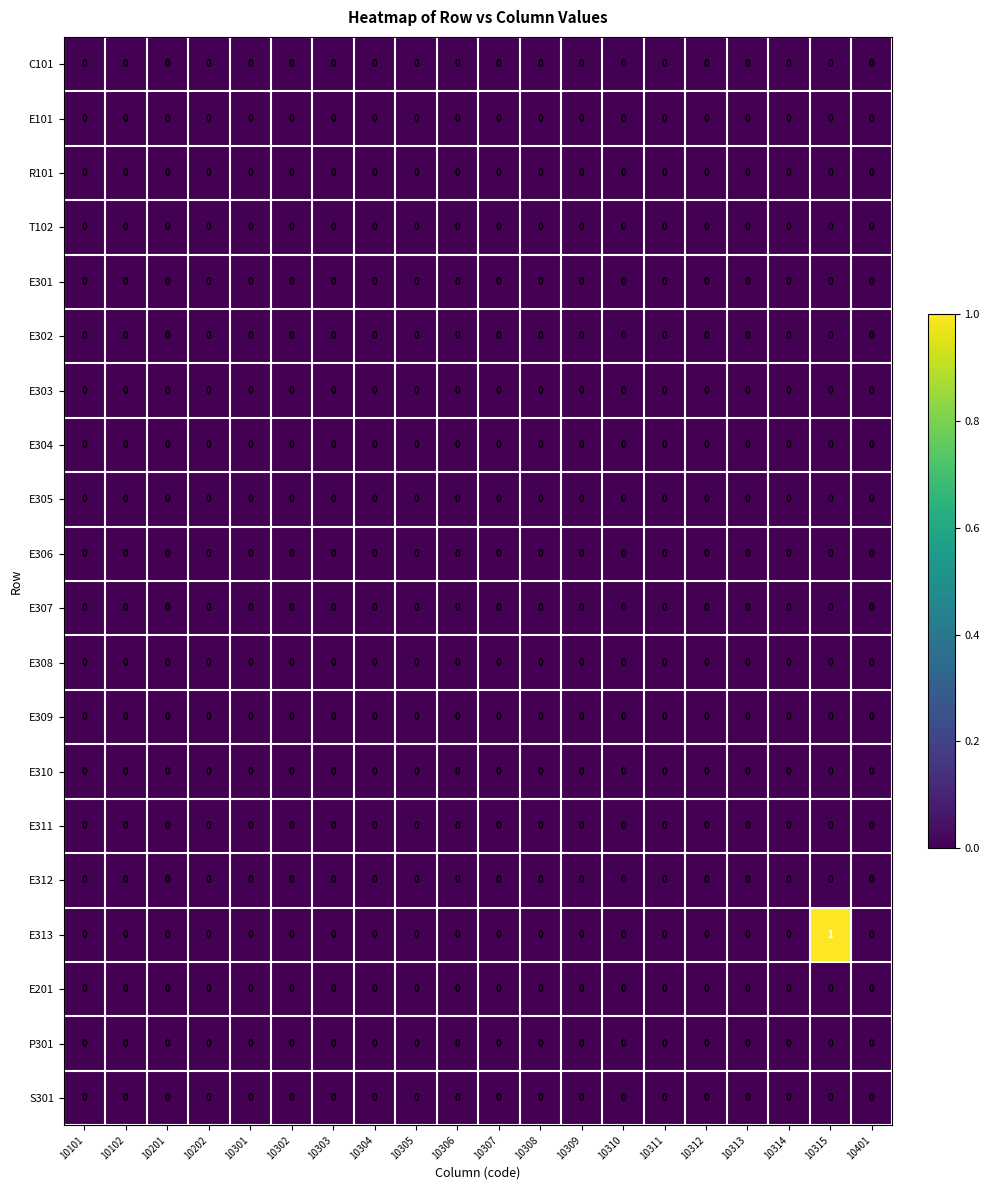

Which series has the largest total across all categories?

E313